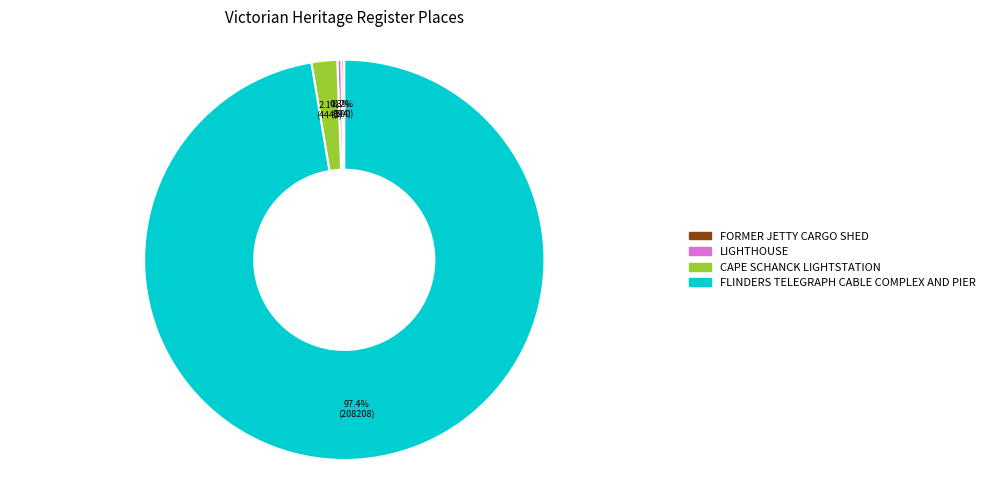

The CAPE SCHANCK LIGHTSTATION slice represents 2% of the pie. True or false?

True